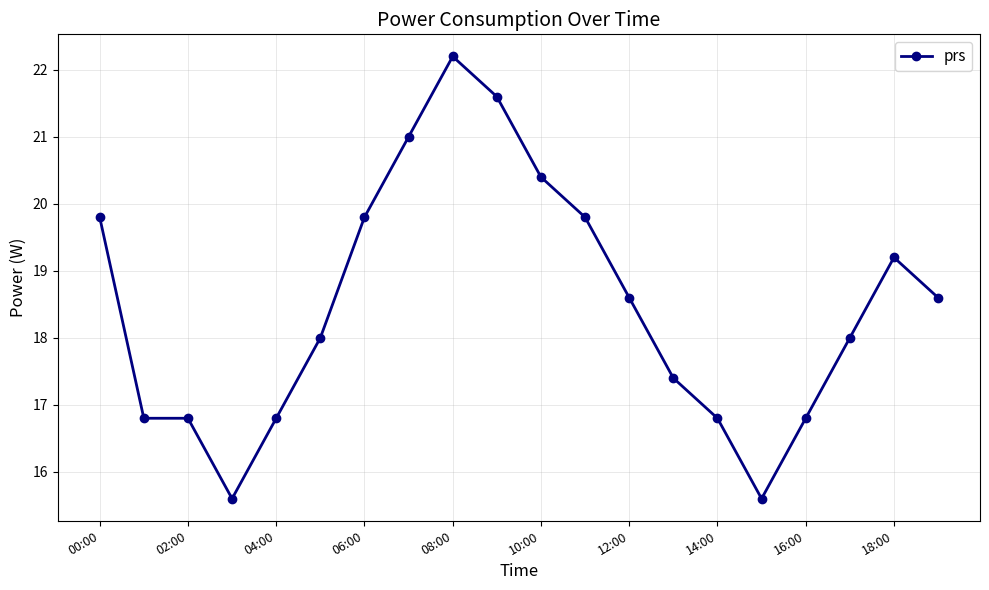

Reading left to right, transcribe all the data shown in this chart.

19.8	16.8	16.8	15.6	16.8	18.0	19.8	21.0	22.2	21.6	20.4	19.8	18.6	17.4	16.8	15.6	16.8	18.0	19.2	18.6